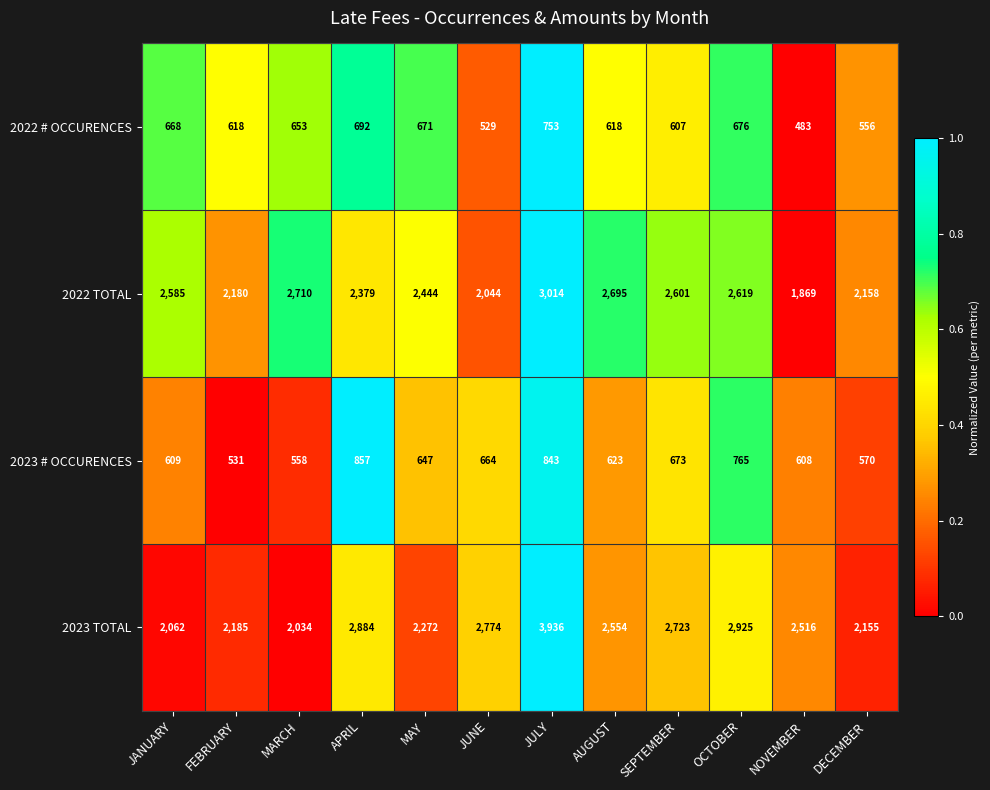

What is the approximate value of 2023 # OCCURENCES at DECEMBER, to the nearest 50?

550